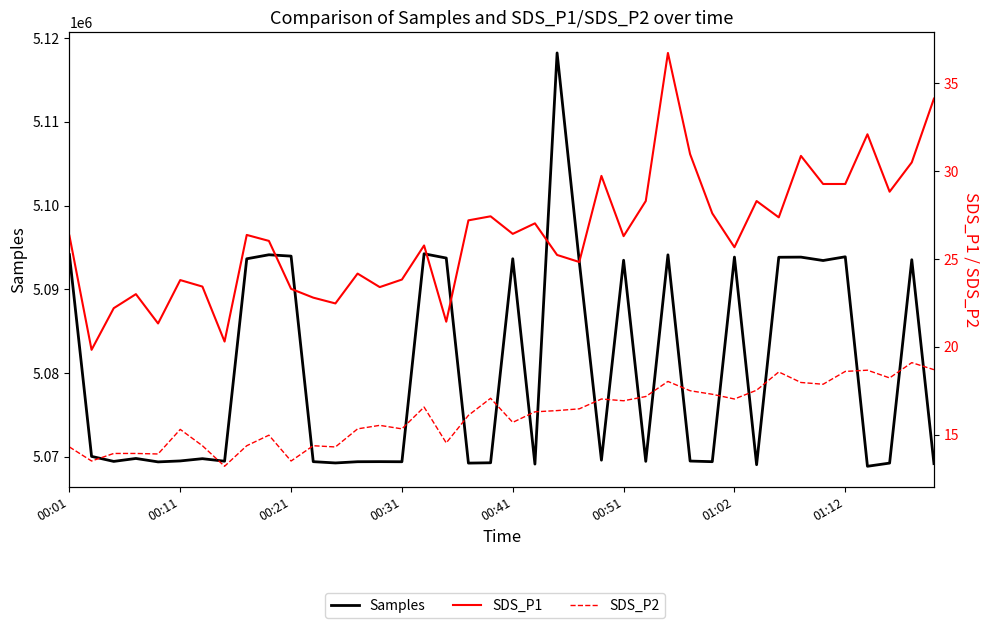

Reading left to right, transcribe all the data shown in this chart.

Samples: 5094144.0	5070064.0	5069466.0	5069817.0	5069407.0	5069522.0	5069792.0	5069490.0	5093656.0	5094136.0	5093974.0	5069435.0	5069281.0	5069428.0	5069438.0	5069425.0	5094255.0	5093745.0	5069263.0	5069302.0	5093660.0	5069146.0	5118231.0	5093342.0	5069613.0	5093483.0	5069472.0	5094127.0	5069509.0	5069432.0	5093860.0	5069072.0	5093838.0	5093855.0	5093449.0	5093895.0	5068884.0	5069265.0	5093544.0	5069201.0
SDS_P1: 26.3	19.8	22.2	23.0	21.3	23.8	23.4	20.3	26.4	26.0	23.3	22.8	22.5	24.2	23.4	23.8	25.8	21.4	27.2	27.4	26.4	27.0	25.2	24.8	29.7	26.3	28.3	36.7	31.0	27.6	25.7	28.3	27.4	30.9	29.3	29.3	32.1	28.8	30.5	34.1
SDS_P2: 14.3	13.5	13.9	13.9	13.9	15.3	14.4	13.2	14.4	15.0	13.5	14.4	14.3	15.3	15.5	15.3	16.6	14.5	16.1	17.1	15.7	16.3	16.4	16.5	17.0	16.9	17.2	18.0	17.5	17.3	17.0	17.5	18.6	18.0	17.9	18.6	18.7	18.2	19.1	18.7